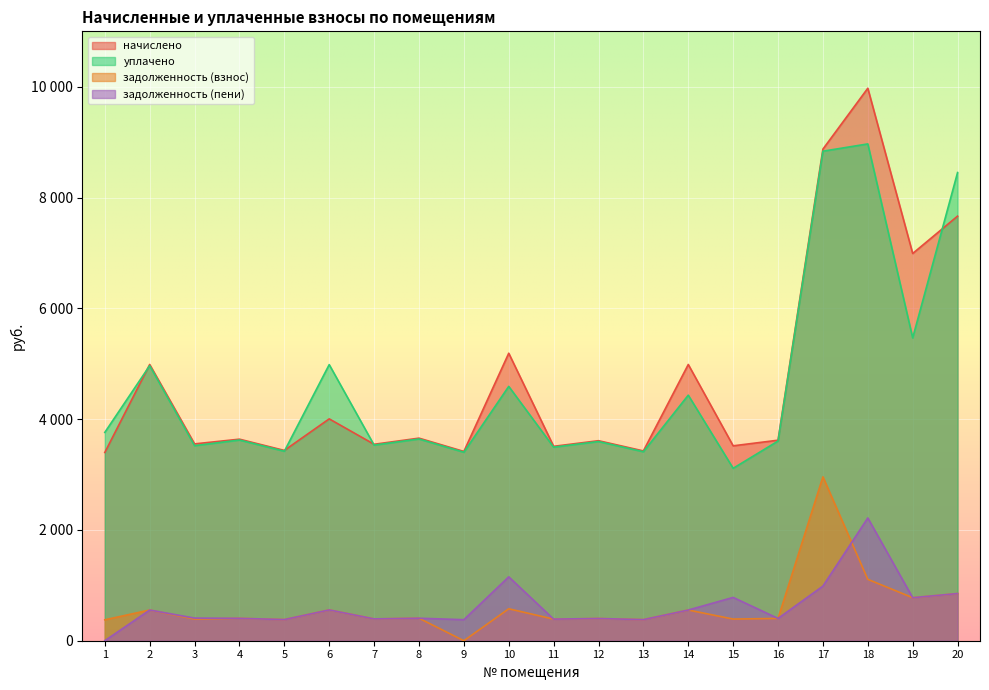

Does the chart display data point markers on the line(s)?

No